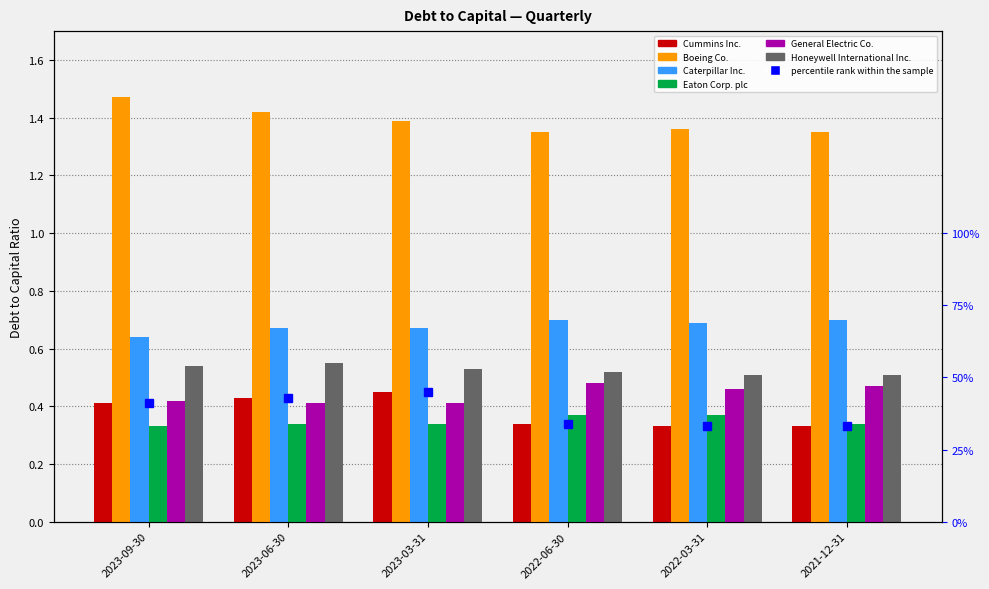

How many bars are there in total?

36